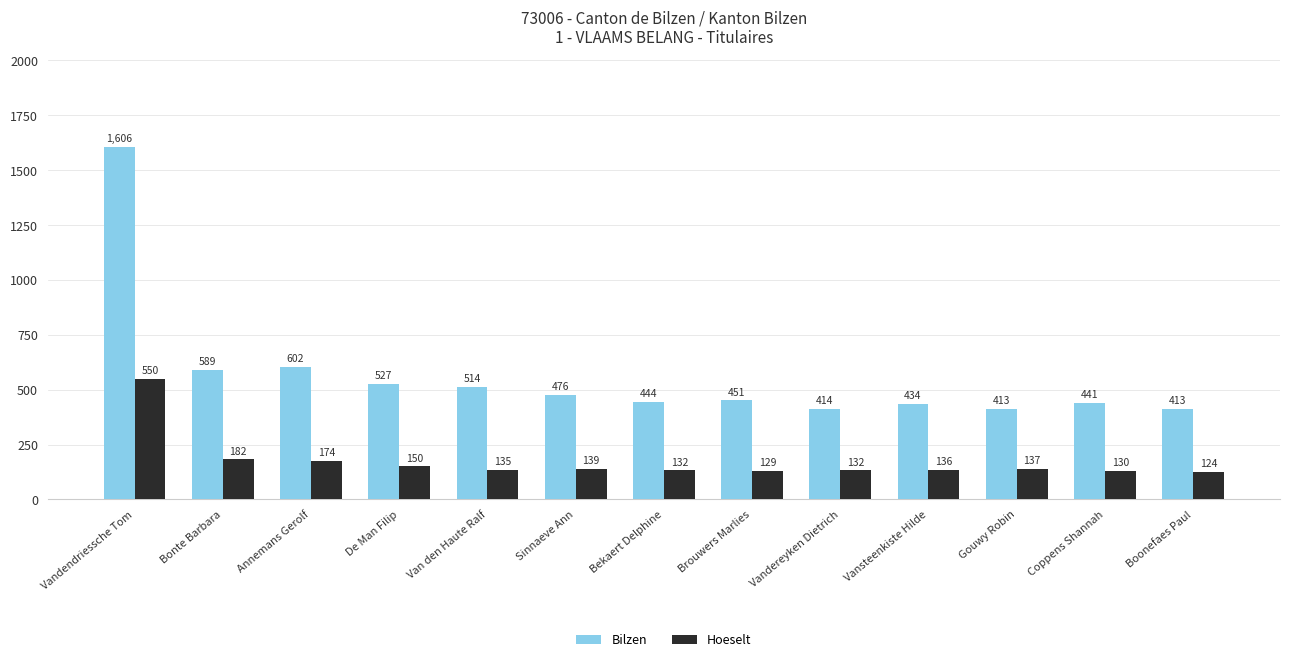

Reading left to right, extract all data points from this chart.

Bilzen: Vandendriessche Tom=1606	Bonte Barbara=589	Annemans Gerolf=602	De Man Filip=527	Van den Haute Ralf=514	Sinnaeve Ann=476	Bekaert Delphine=444	Brouwers Marlies=451	Vandereyken Dietrich=414	Vansteenkiste Hilde=434	Gouwy Robin=413	Coppens Shannah=441	Boonefaes Paul=413
Hoeselt: Vandendriessche Tom=550	Bonte Barbara=182	Annemans Gerolf=174	De Man Filip=150	Van den Haute Ralf=135	Sinnaeve Ann=139	Bekaert Delphine=132	Brouwers Marlies=129	Vandereyken Dietrich=132	Vansteenkiste Hilde=136	Gouwy Robin=137	Coppens Shannah=130	Boonefaes Paul=124